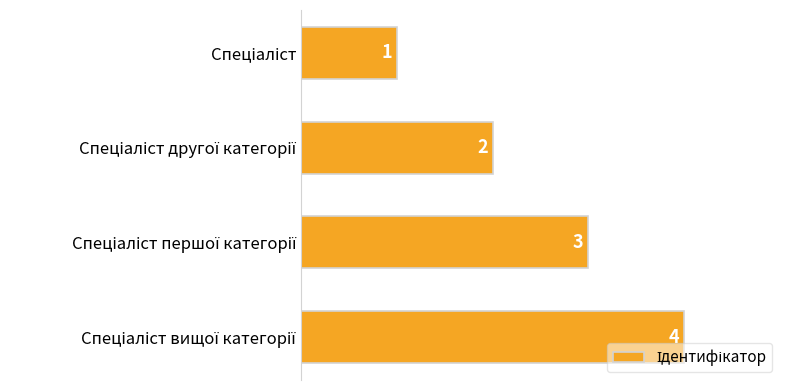

Count the values in the range 2 to 4.

3